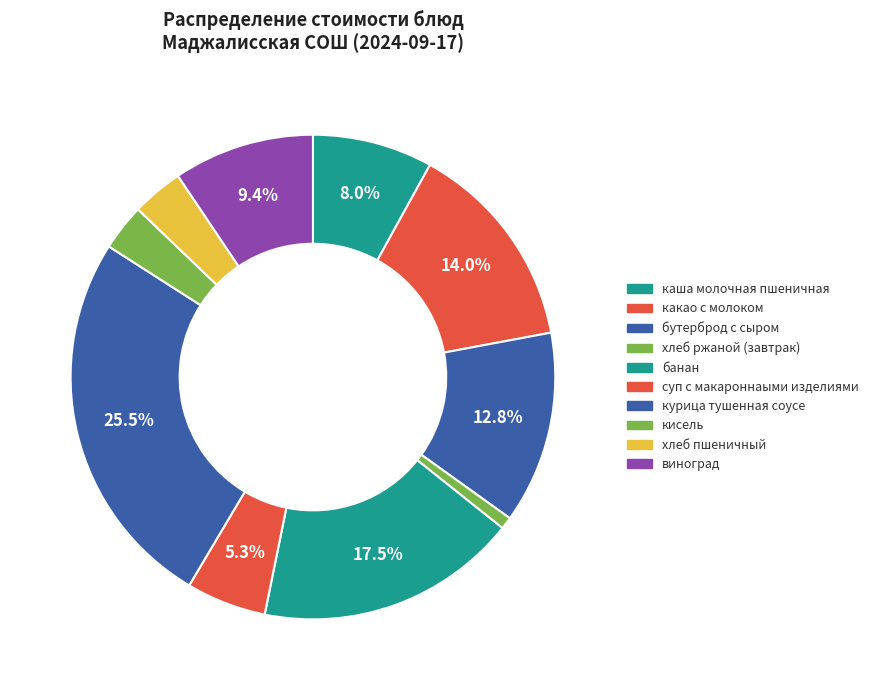

Does any single category account for the majority?

No